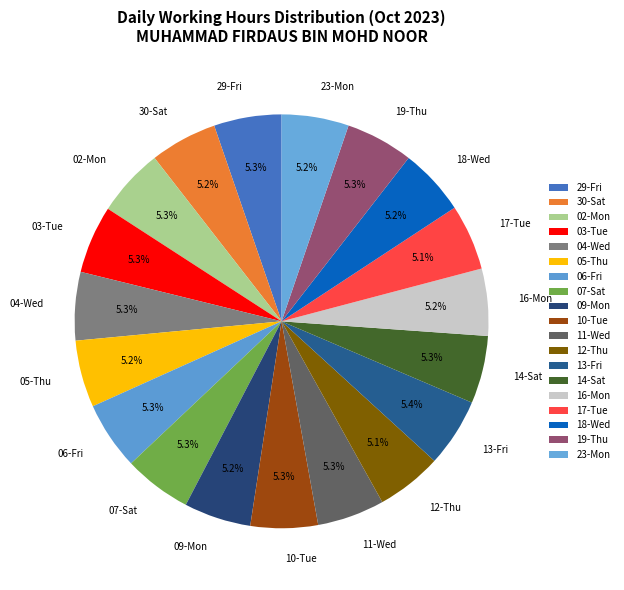

Combined, do 17-Tue and 06-Fri account for over 50%?

No